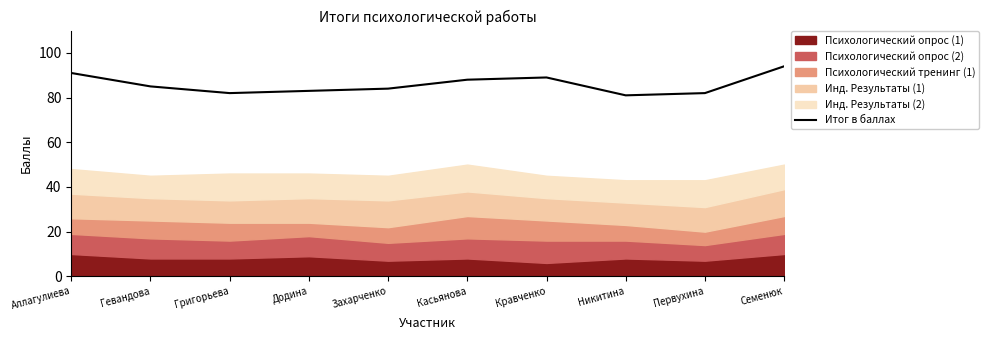

True or false: the data shows 24 at Аллагулиева.

False